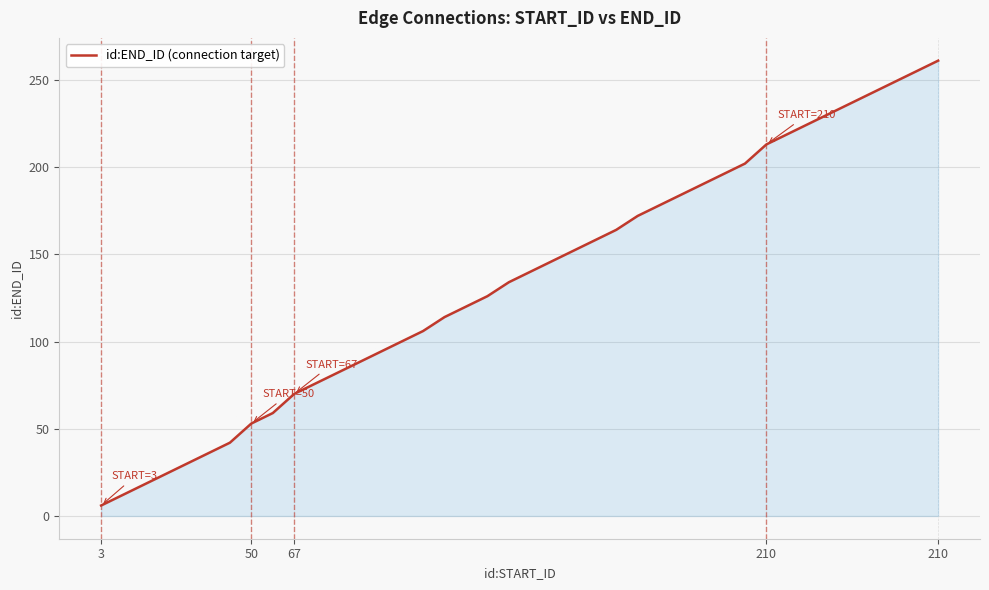

How many lines are shown in the chart?

1